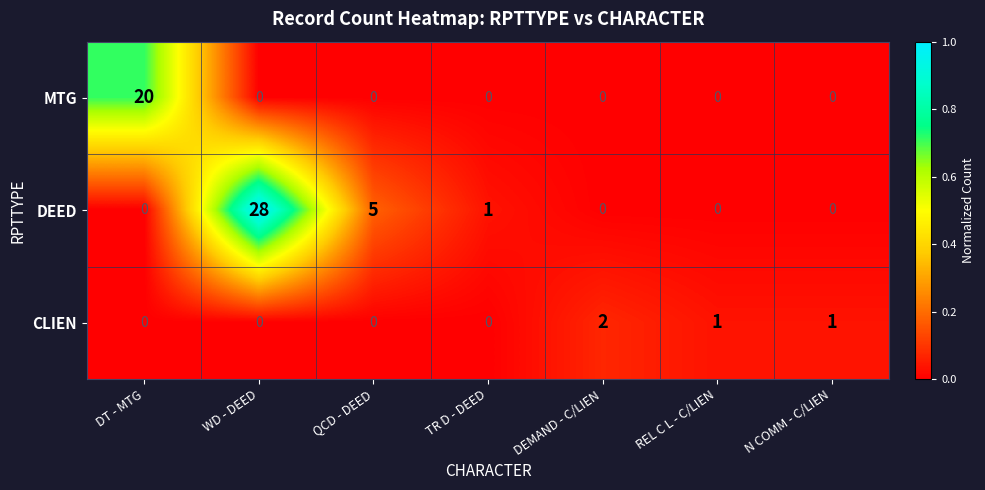

What is the difference between the highest and lowest values at QCD - DEED?

5